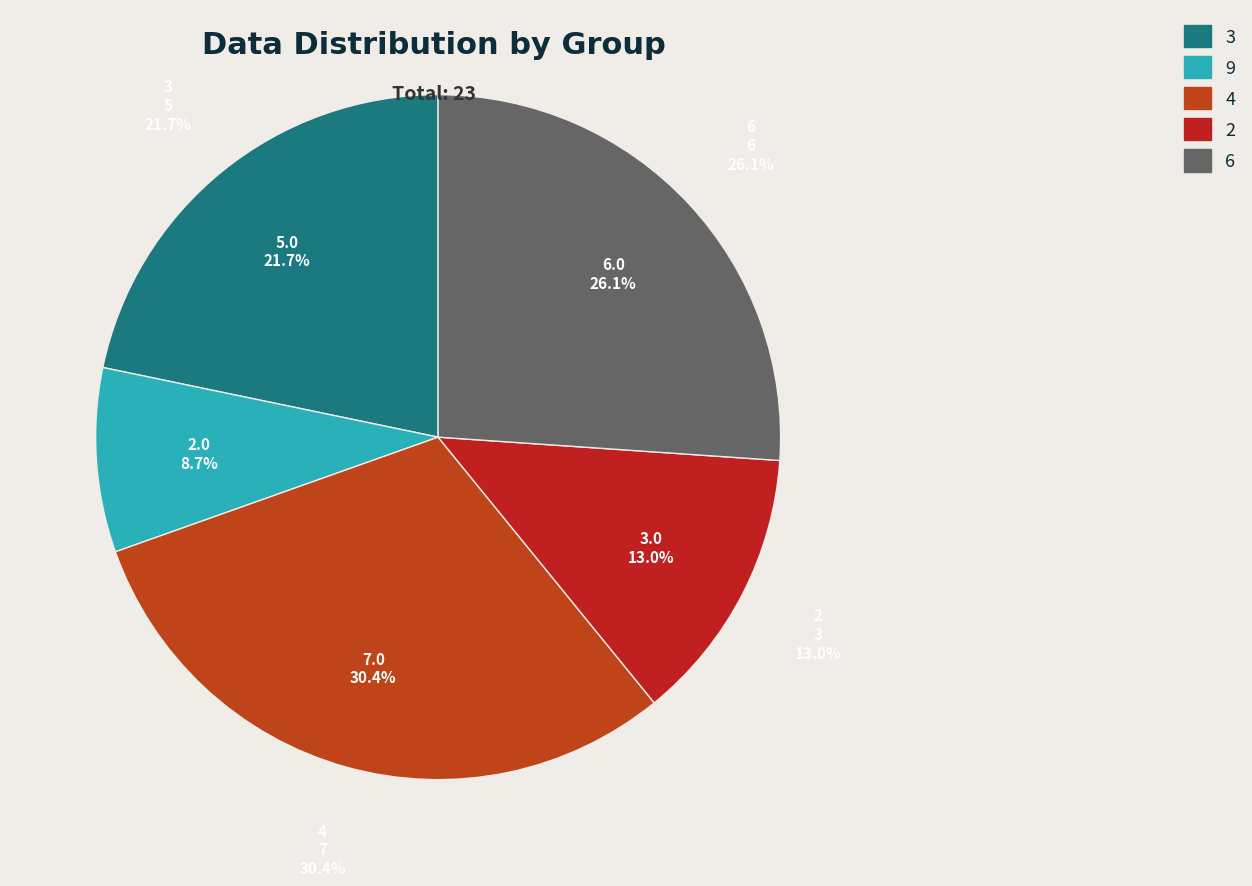

Is it true that 1 is 7% of the pie?

False